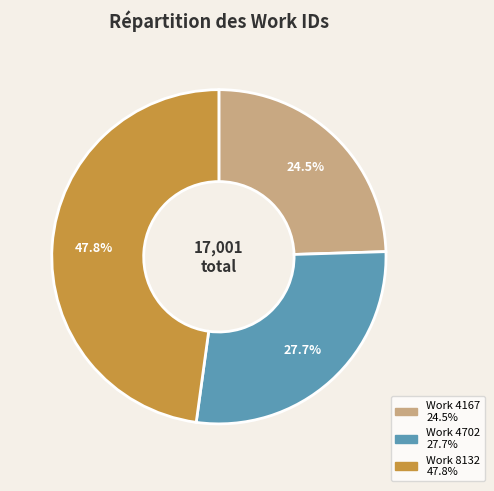

To the nearest percent, what portion does Work 8132 represent?

48%